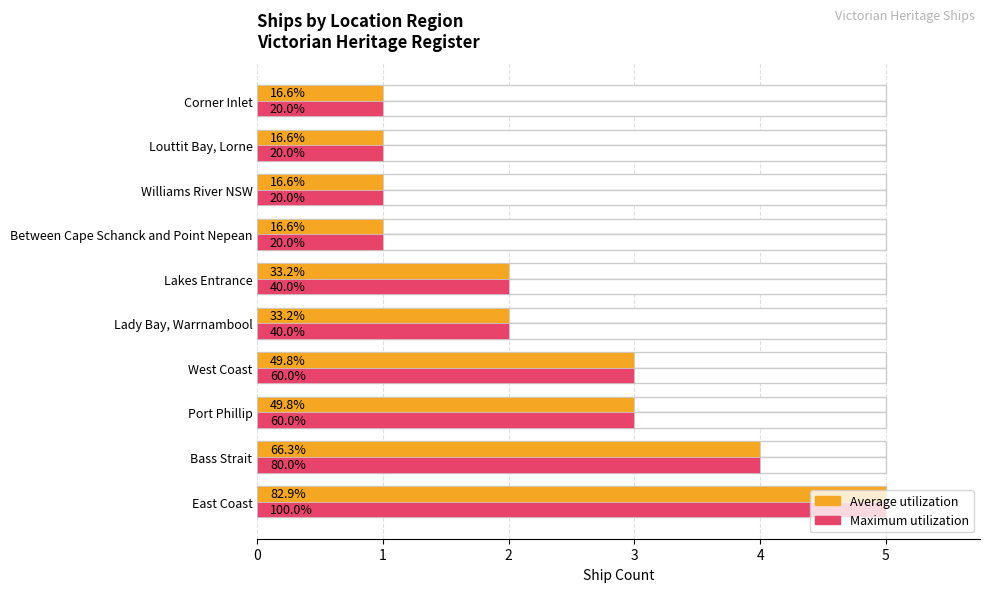

What is the difference between the maximum and minimum values in the Average utilization series?

4